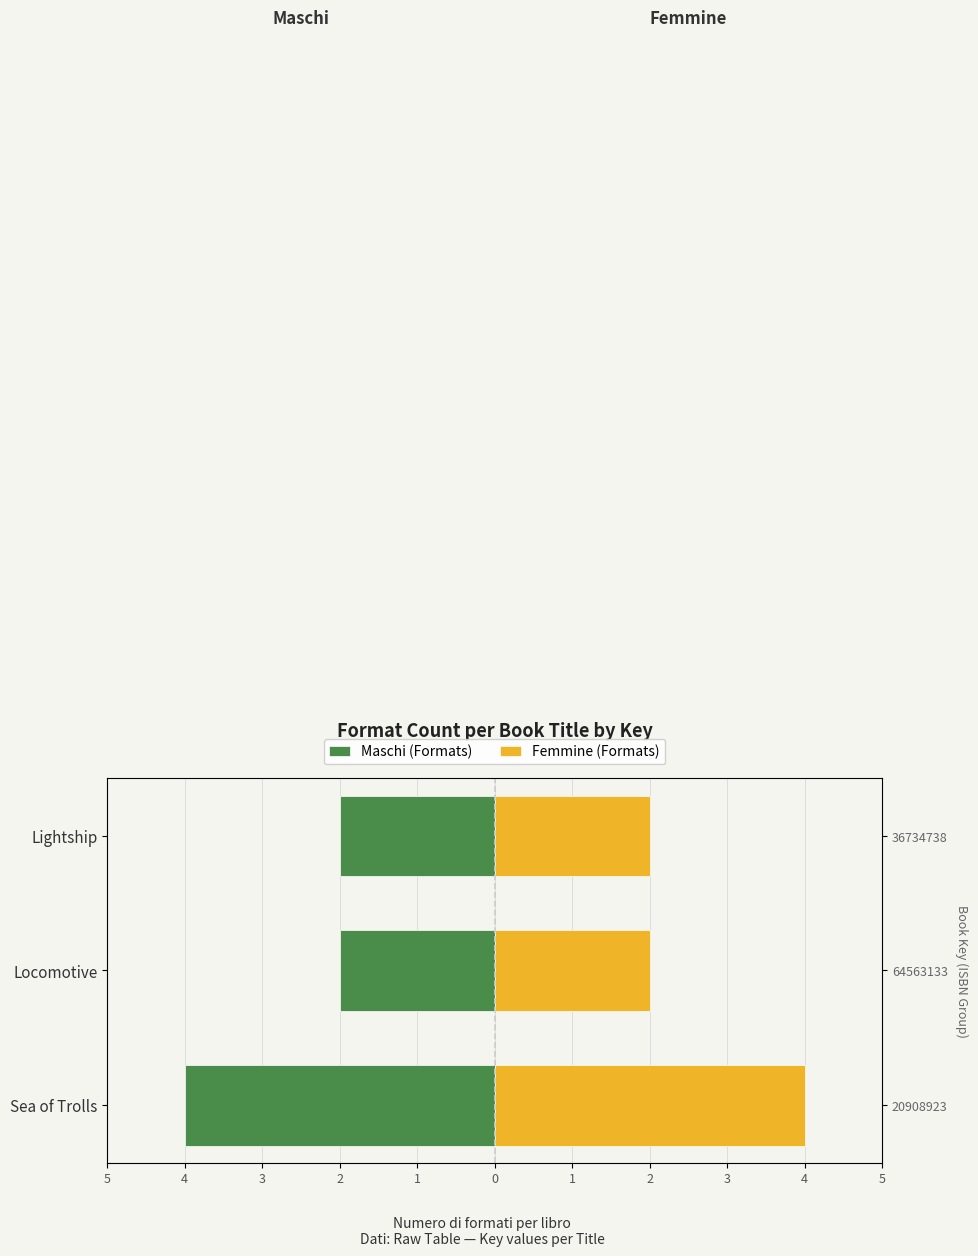

Rank the series by their maximum value, from highest to lowest.

Femmine (Formats), Maschi (Formats)